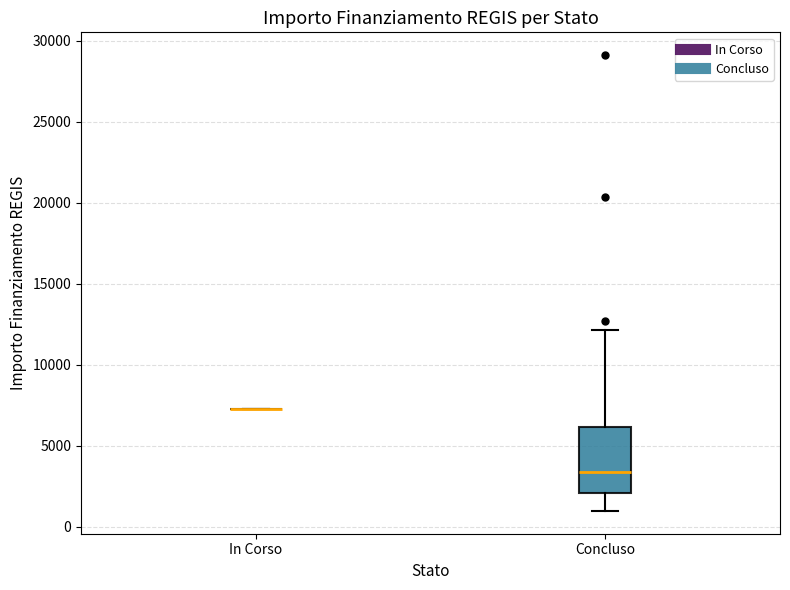

Reading left to right, transcribe this box plot: for each box, give where its median line is, the range the box spans, and where its two whiskers end, as read against the y-axis. The values are not printed on the chart, so give them approximately, as read against the axis.

In Corso: box collapsed to a line at 7500, whiskers 7500 to 7500
Concluso: median 3500, box 2000 to 6000, whiskers 1000 to 12000